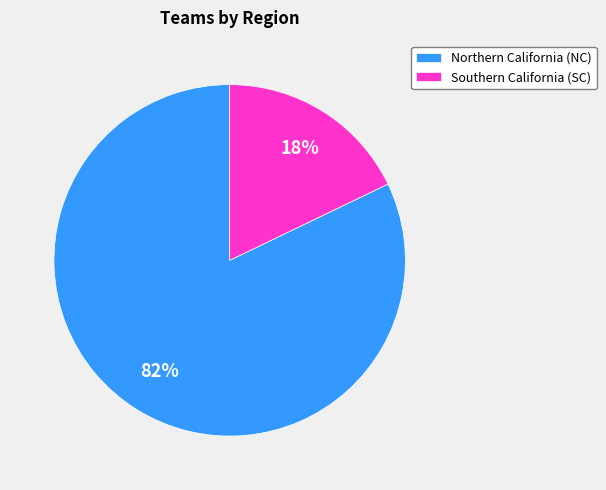

True or false: Northern California (NC) accounts for 82% of the total.

True